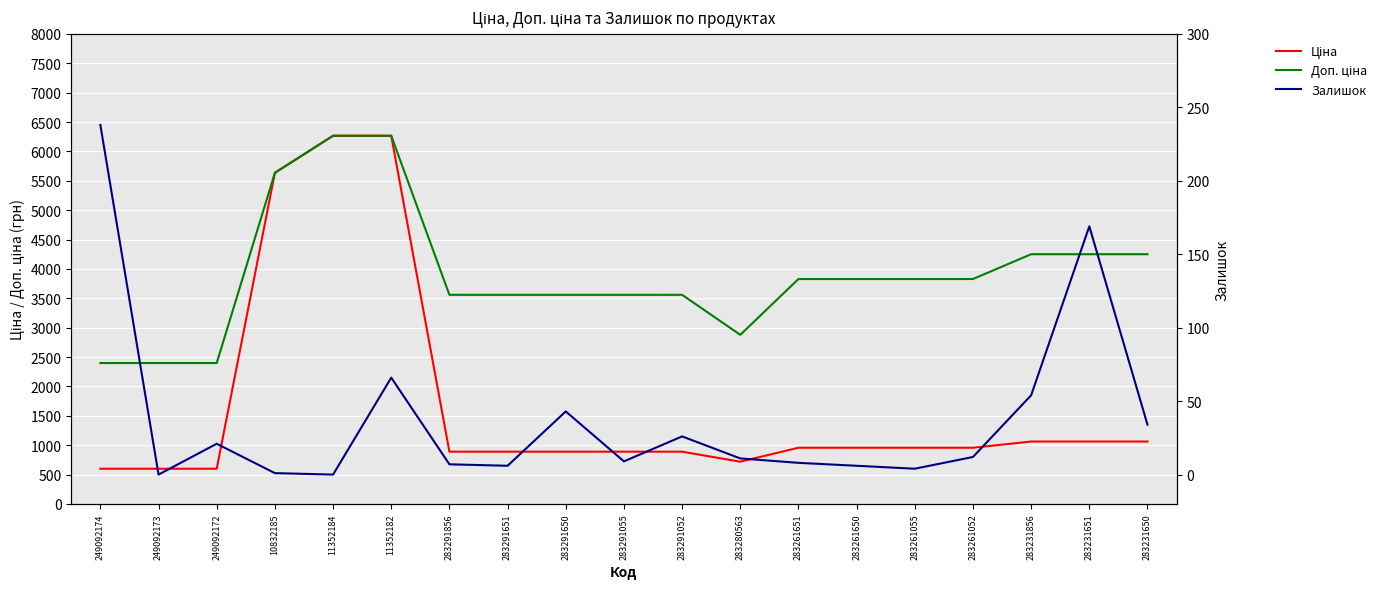

Which category has the lowest value across all series?

249092173